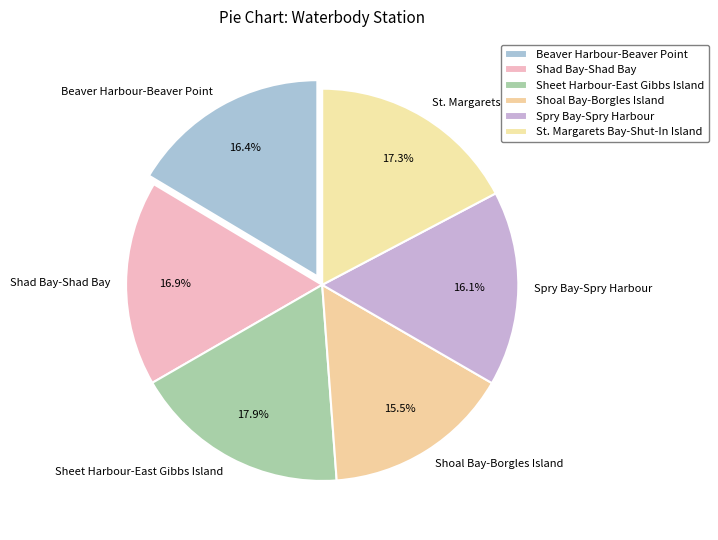

True or false: Spry Bay-Spry Harbour accounts for 1% of the total.

False